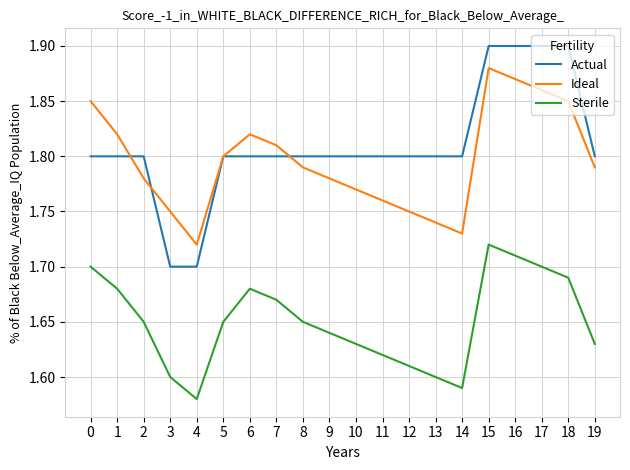

Rank the series at 18 from highest to lowest value.

Actual, Ideal, Sterile